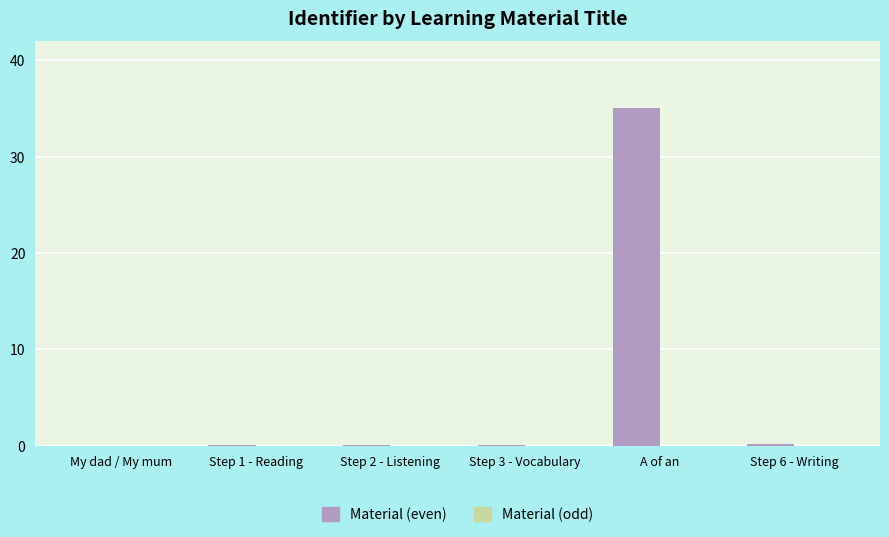

Which has a higher value, Step 3 - Vocabulary or A of an?

A of an